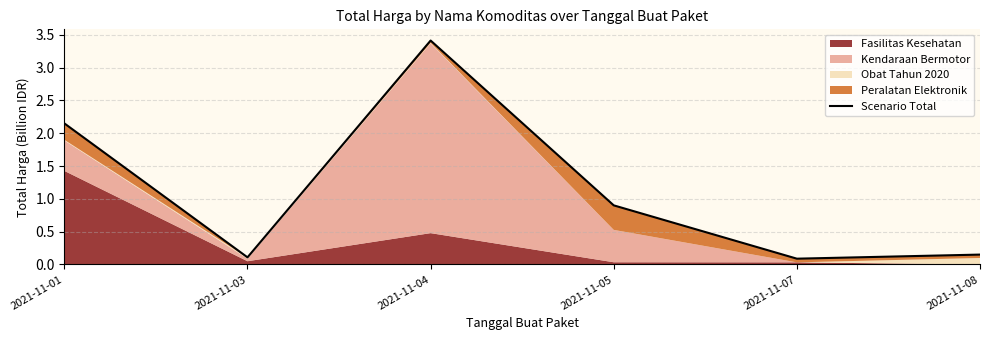

Rank the categories by value from lowest to highest.

2021-11-07, 2021-11-03, 2021-11-08, 2021-11-05, 2021-11-01, 2021-11-04